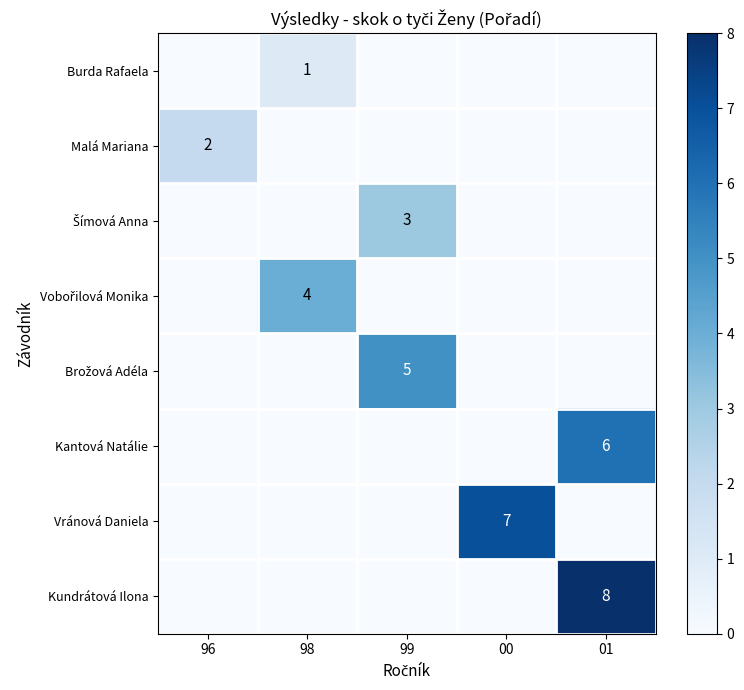

True or false: Kantová Natálie has a value of 0 at 98.

True